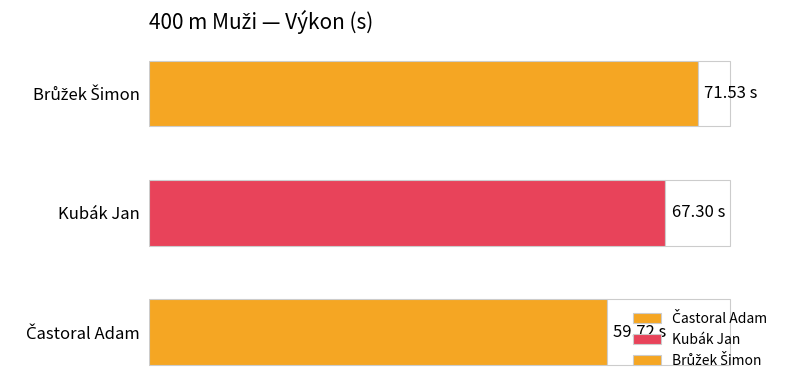

What is the sum of all values?

198.6